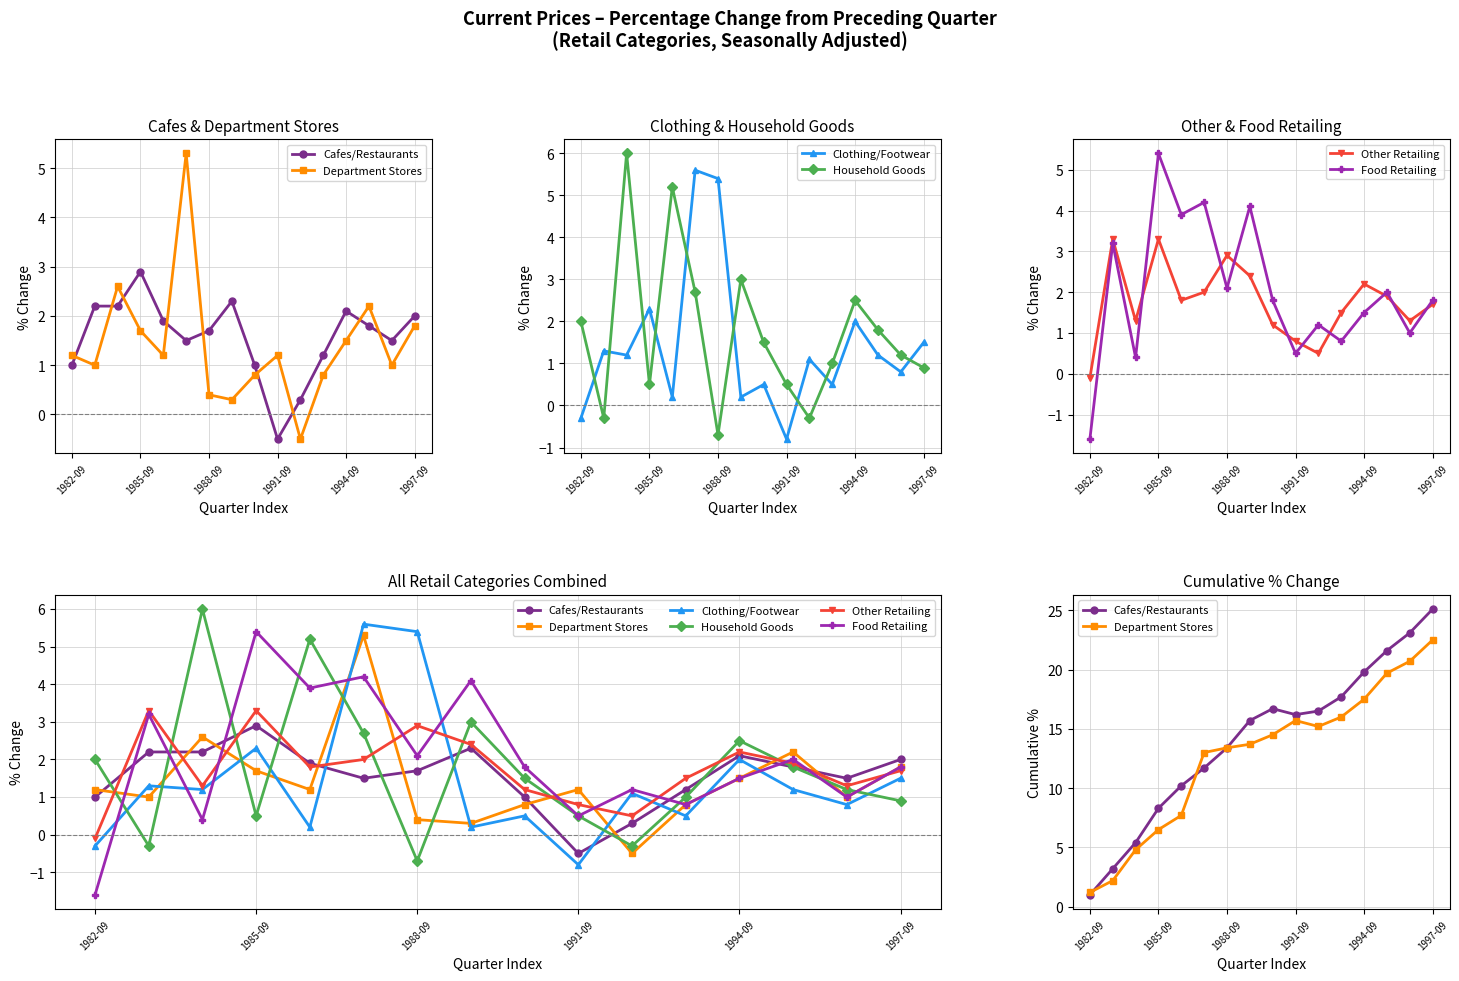

Is this an area chart (filled region under the line)?

No